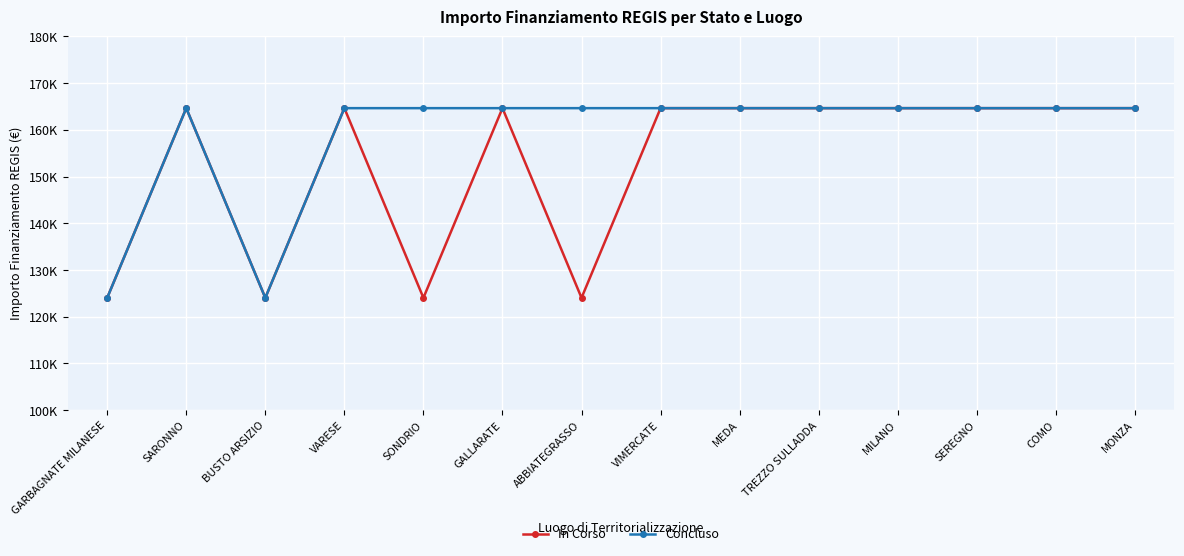

What is the approximate value of In Corso at BUSTO ARSIZIO?

124044.6